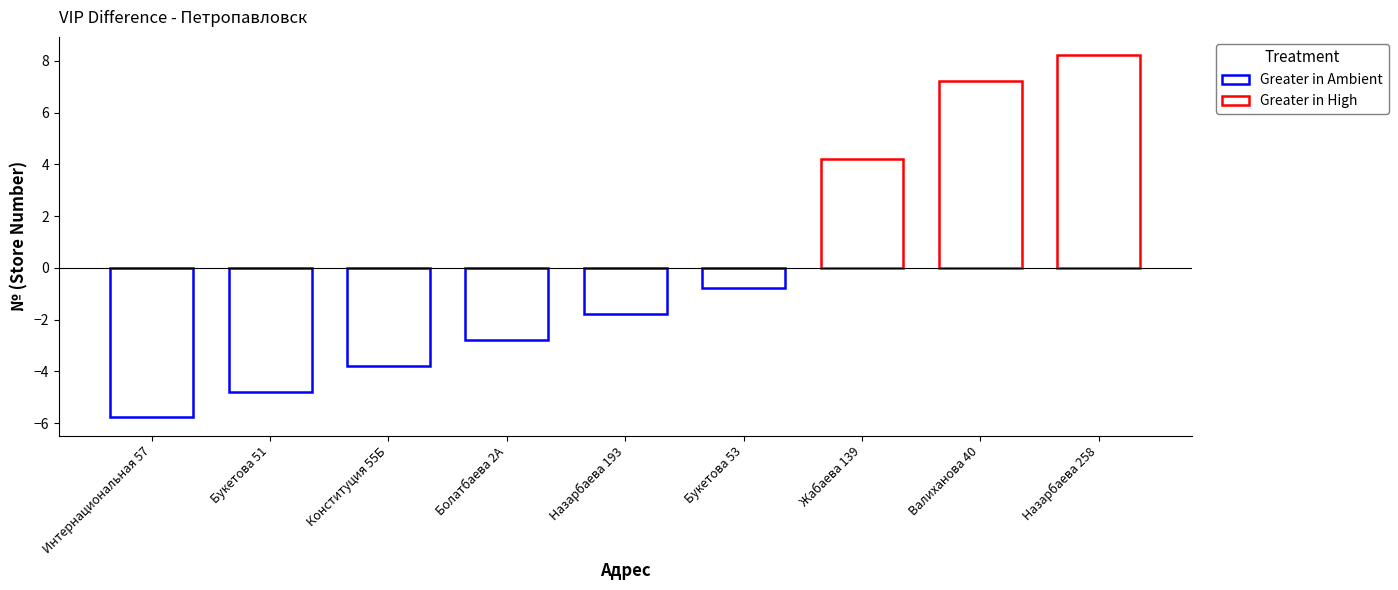

Is it true that the value at Букетова 53 is -0.8?

True